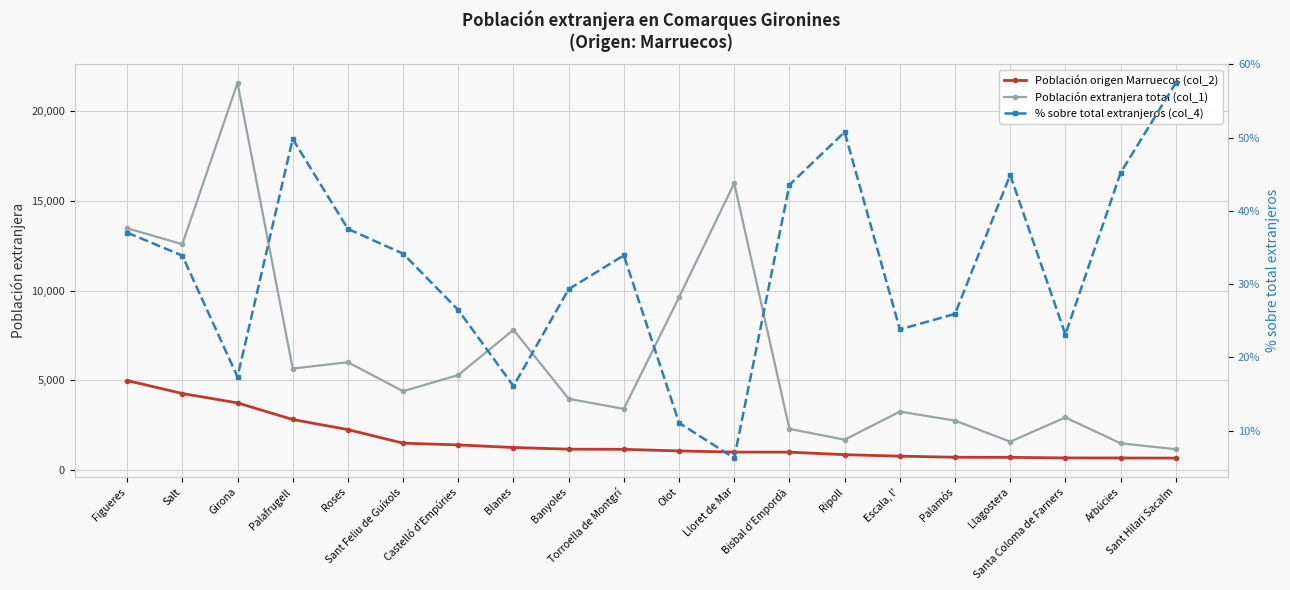

True or false: % sobre total extranjeros (col_4) and Población origen Marruecos (col_2) cross at least once.

False